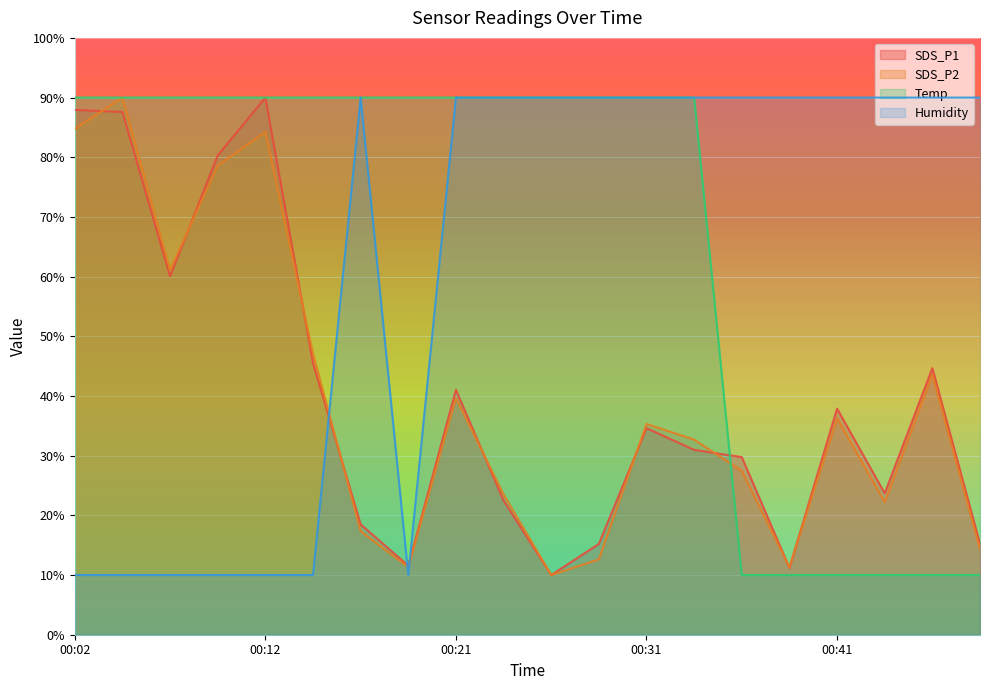

Which category has the highest value in the Temp series?

00:02